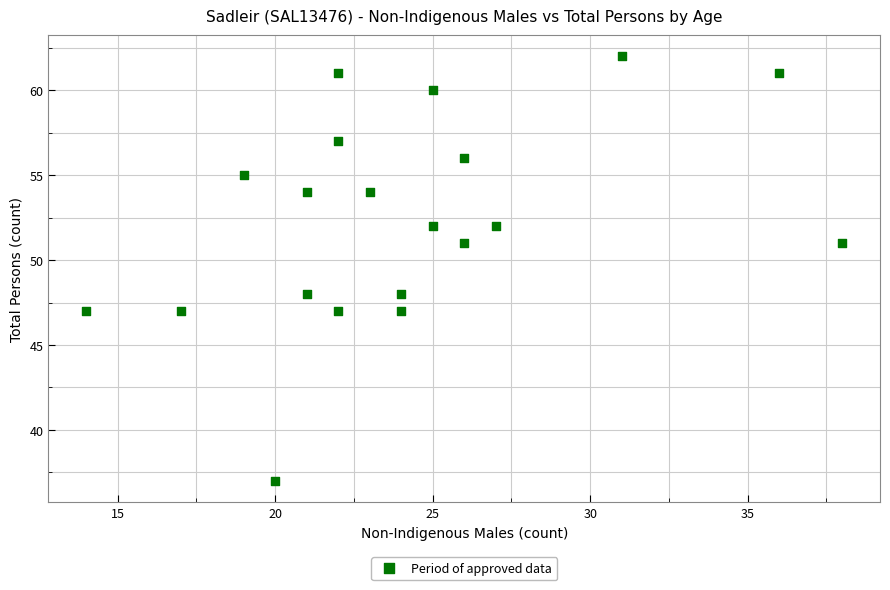

What is the range of Y values (max minus min)?

25